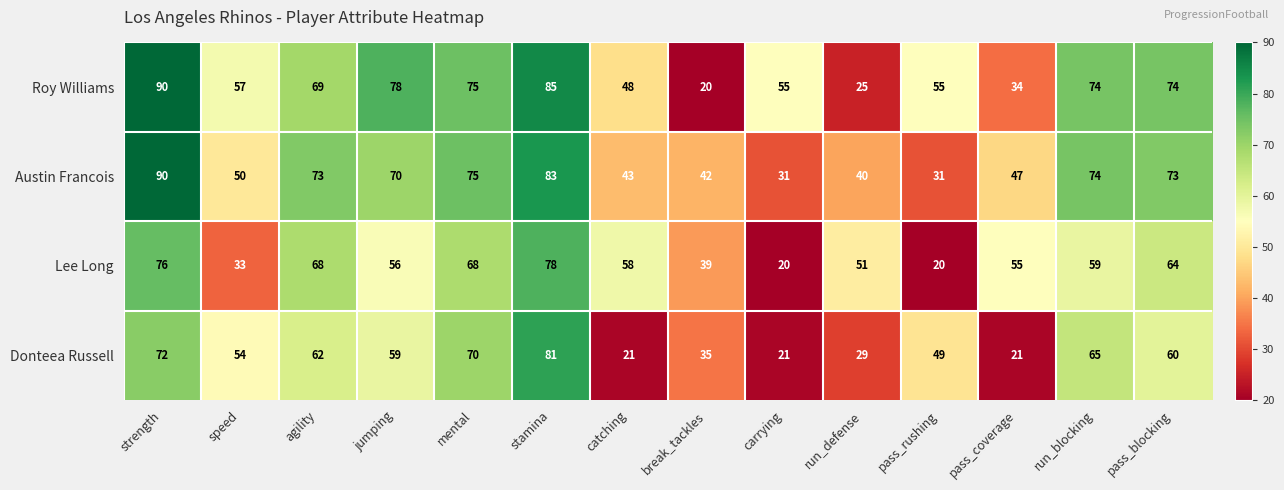

Rank the series at agility from lowest to highest value.

Donteea Russell, Lee Long, Roy Williams, Austin Francois